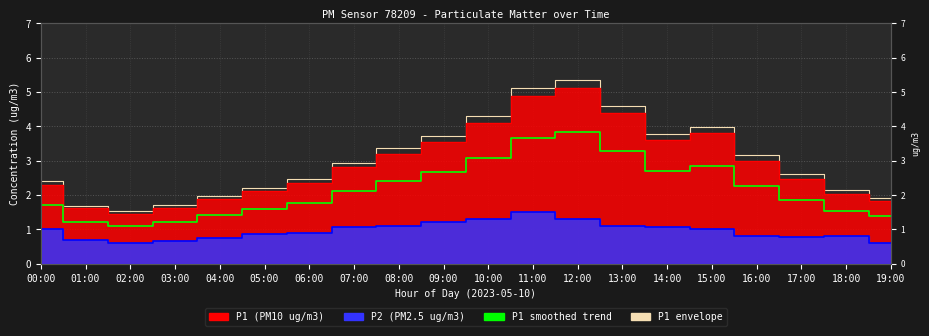

How many lines are shown in the chart?

2